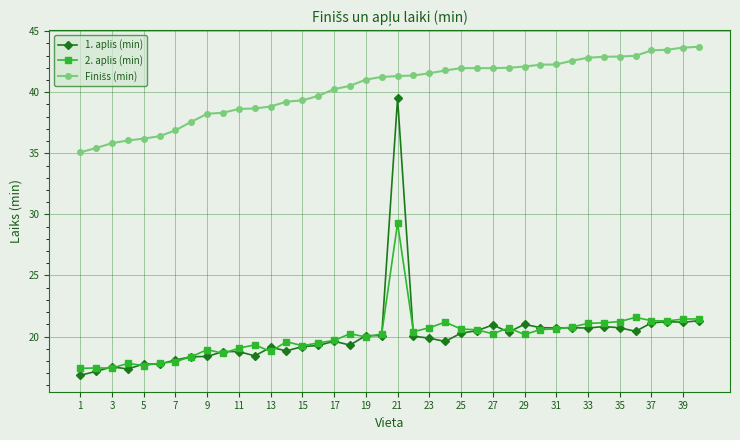

How many distinct data groups are displayed?

3